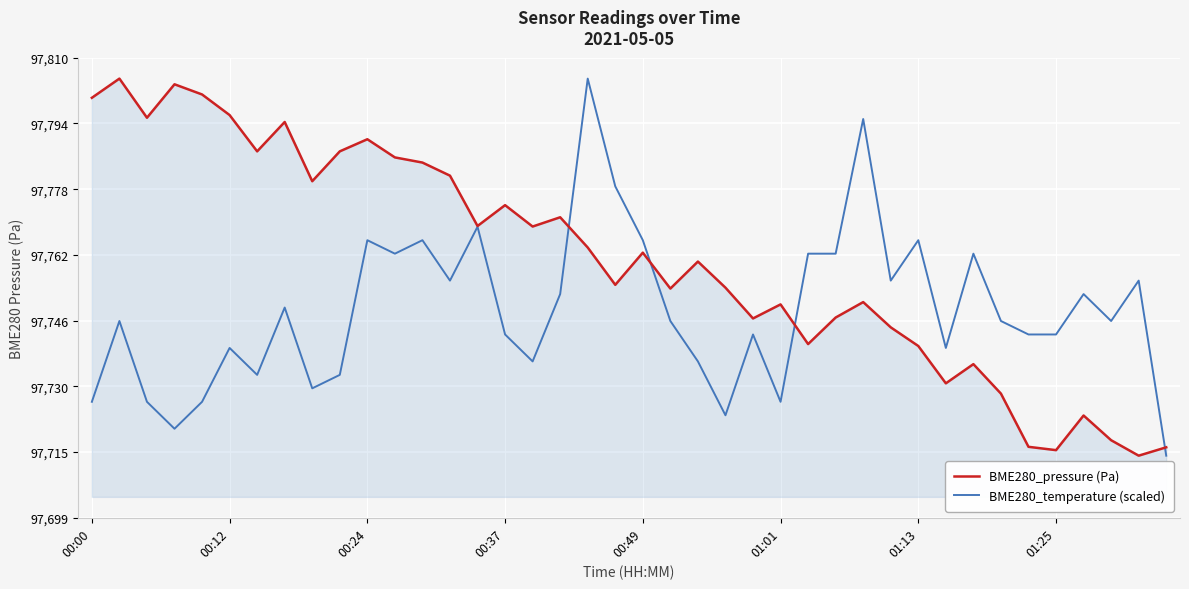

Does the chart have visible grid lines?

Yes